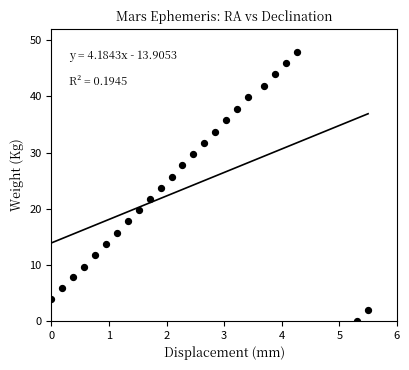

What is the range of X values (max minus min)?

5.5